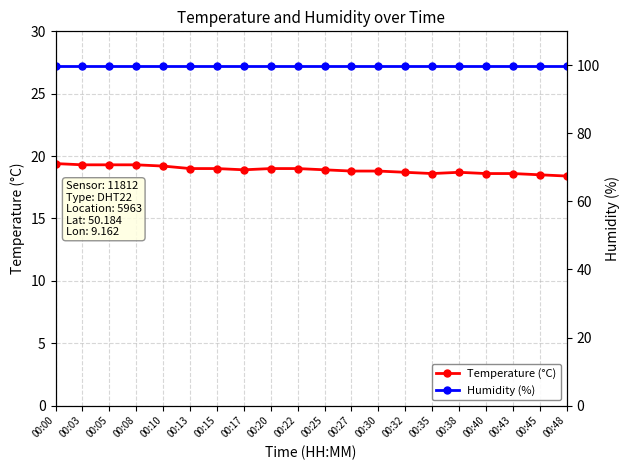

True or false: Humidity (%) and Temperature (°C) cross at least once.

False